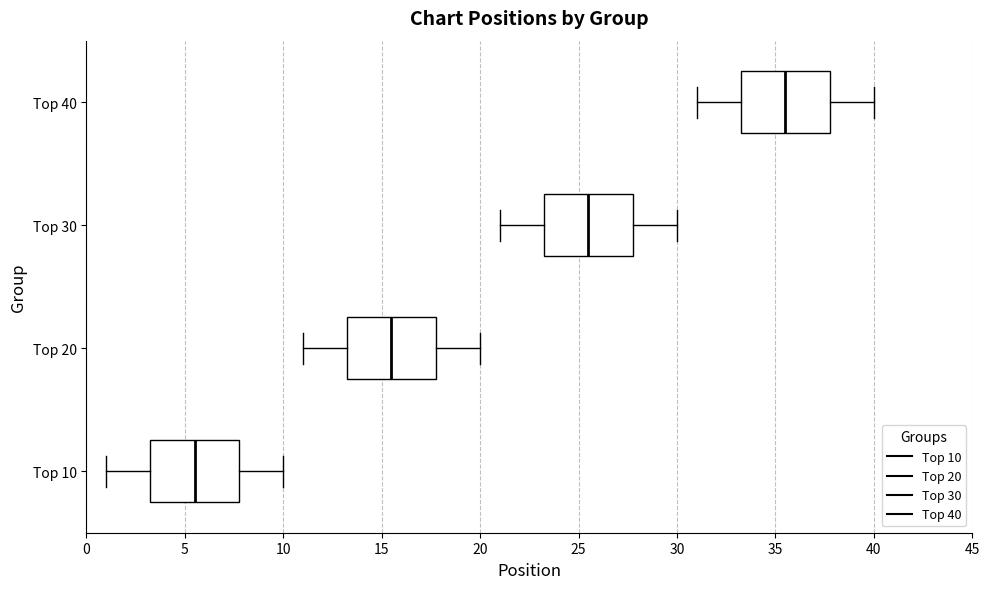

Reading bottom to top, read every box against the x-axis: the position of its median line, the range the box covers, and the ends of its whiskers. The values are not printed on the chart, so give them approximately, as read against the axis.

Top 10: median 5.5, box 3.5 to 8.0, whiskers 1.0 to 10.0
Top 20: median 15.5, box 13.5 to 18.0, whiskers 11.0 to 20.0
Top 30: median 25.5, box 23.5 to 28.0, whiskers 21.0 to 30.0
Top 40: median 35.5, box 33.5 to 38.0, whiskers 31.0 to 40.0